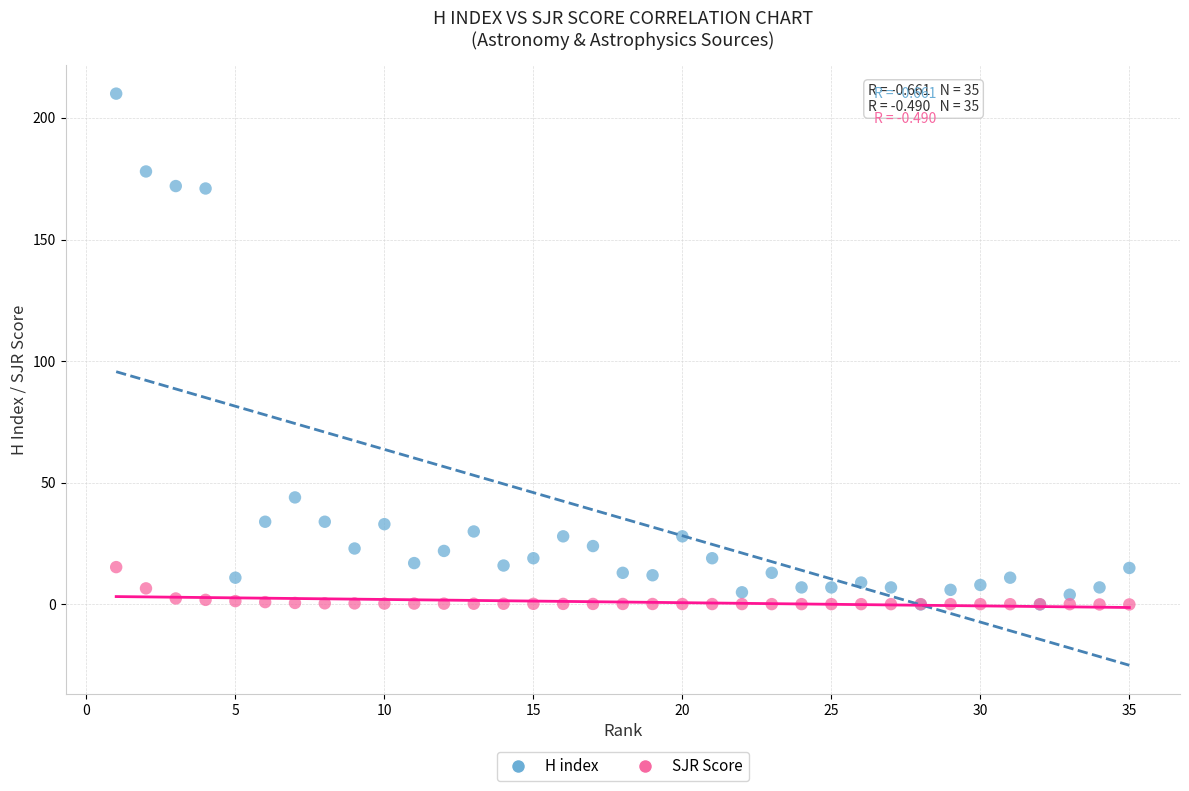

In the H index series, what Y value is closest to 105?

44.0